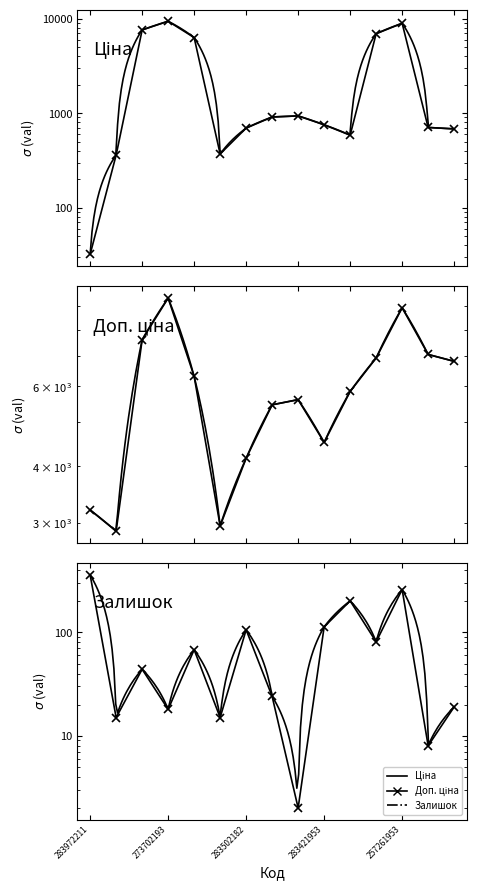

What is the value of the Залишок point at the 8th from the left?

24.0